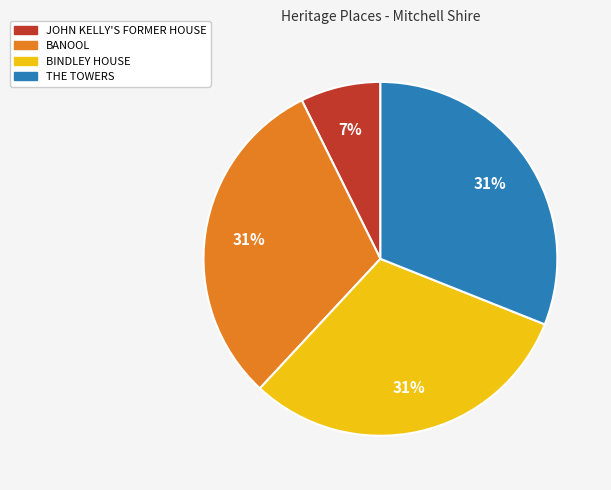

Between BINDLEY HOUSE and JOHN KELLY'S FORMER HOUSE, which is larger?

BINDLEY HOUSE